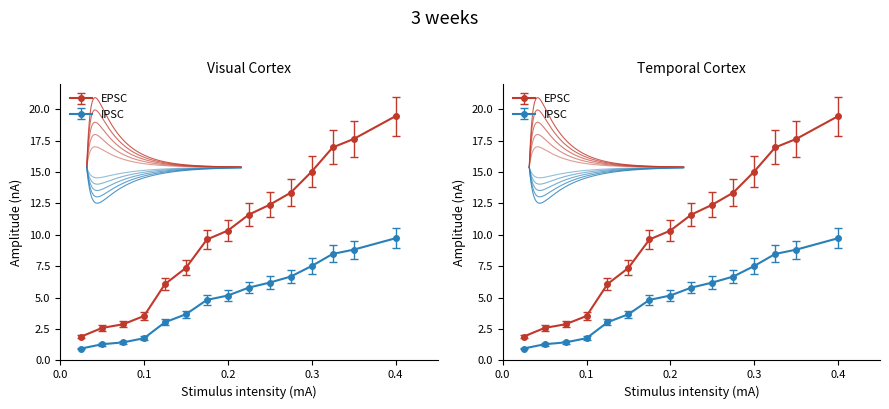

What is the average value of the IPSC series?

5.0